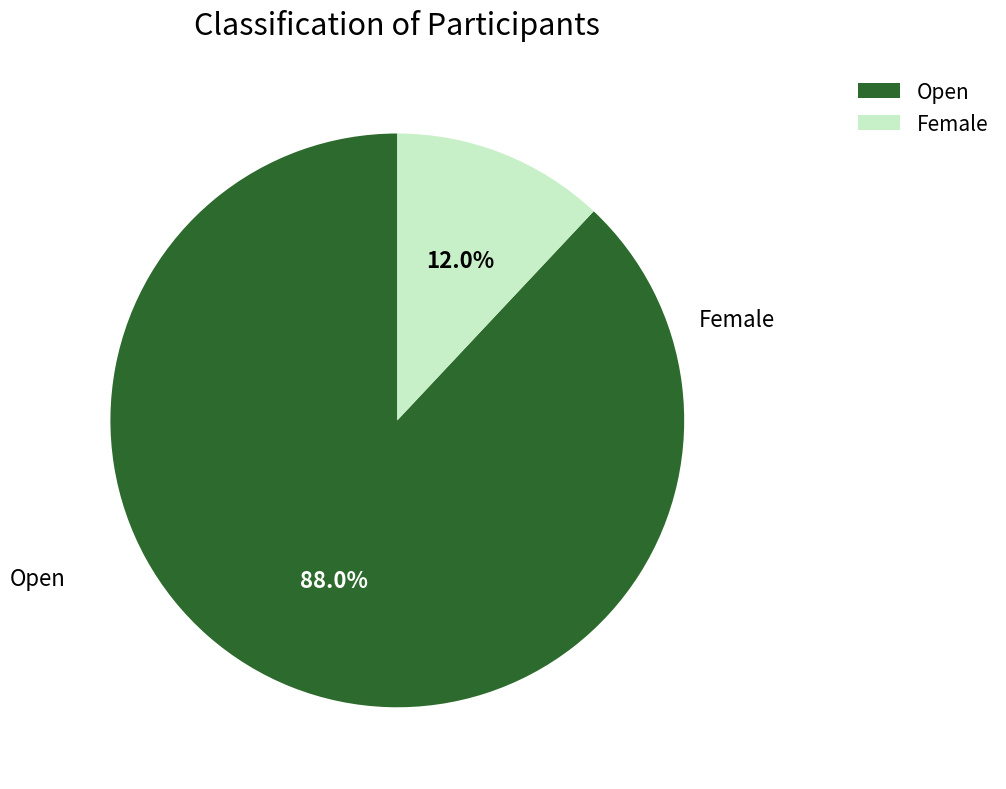

How much of the chart is everything except Female?

88.0%